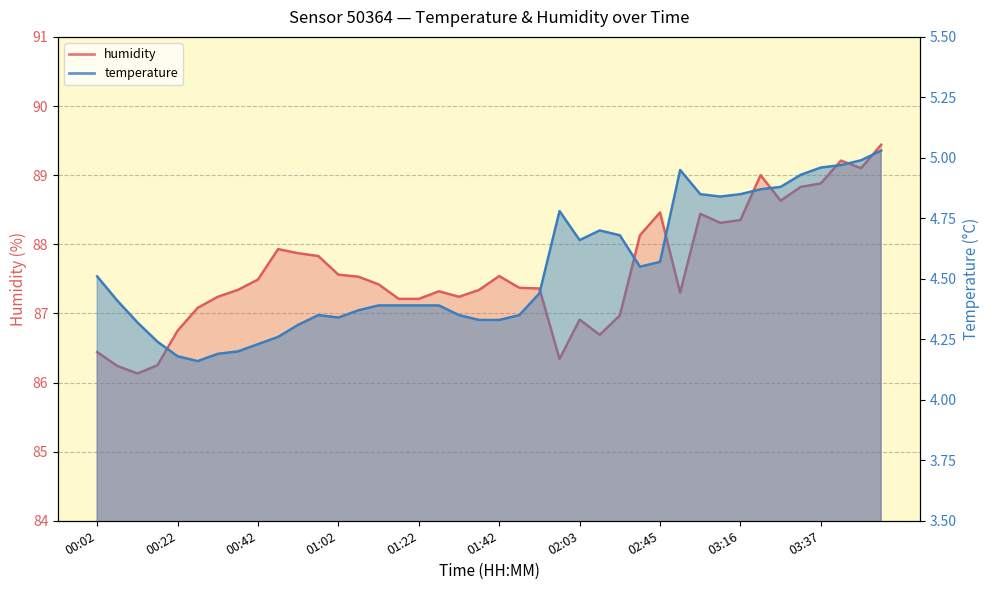

At how many categories does at least one series exceed 60?

40